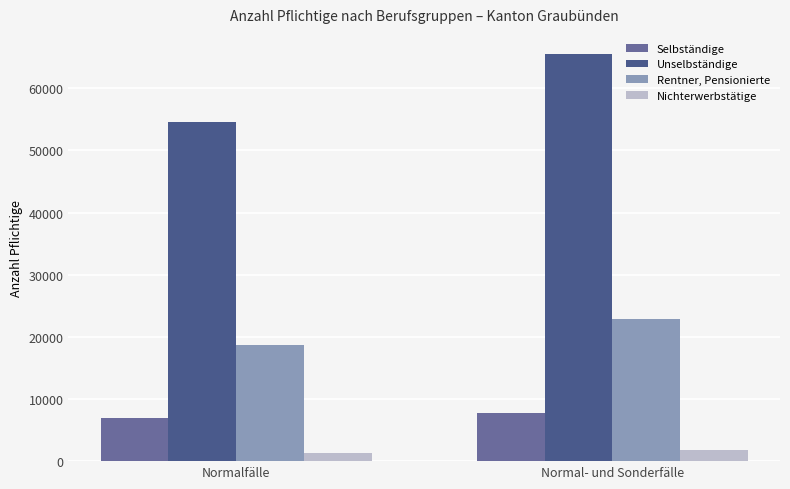

What position from the right is Normal- und Sonderfälle?

1